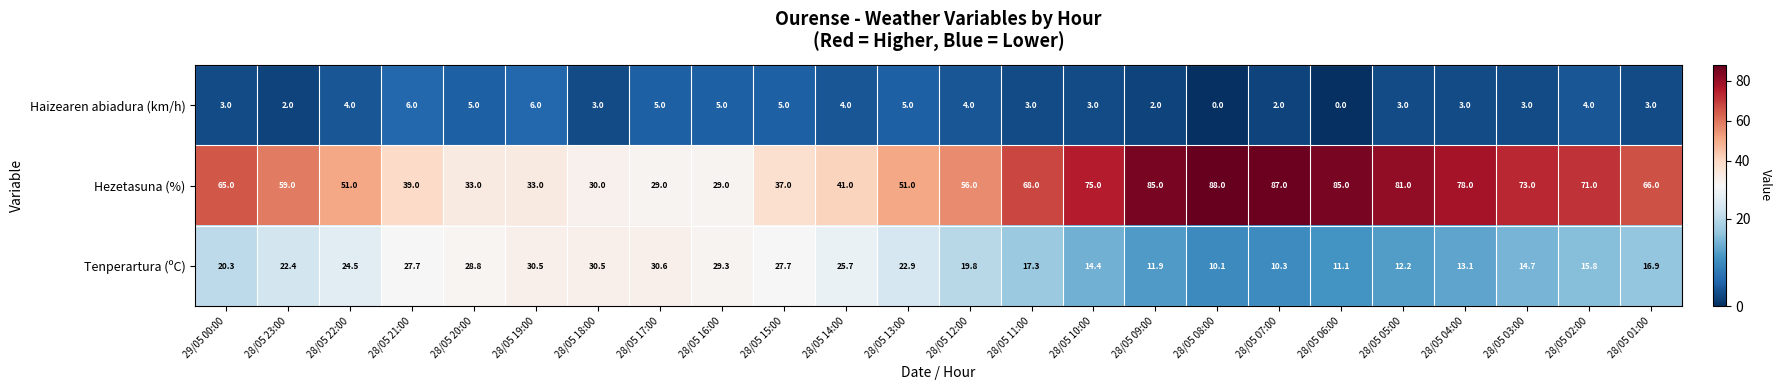

What is the total value across all series at 28/05 09:00?

98.9